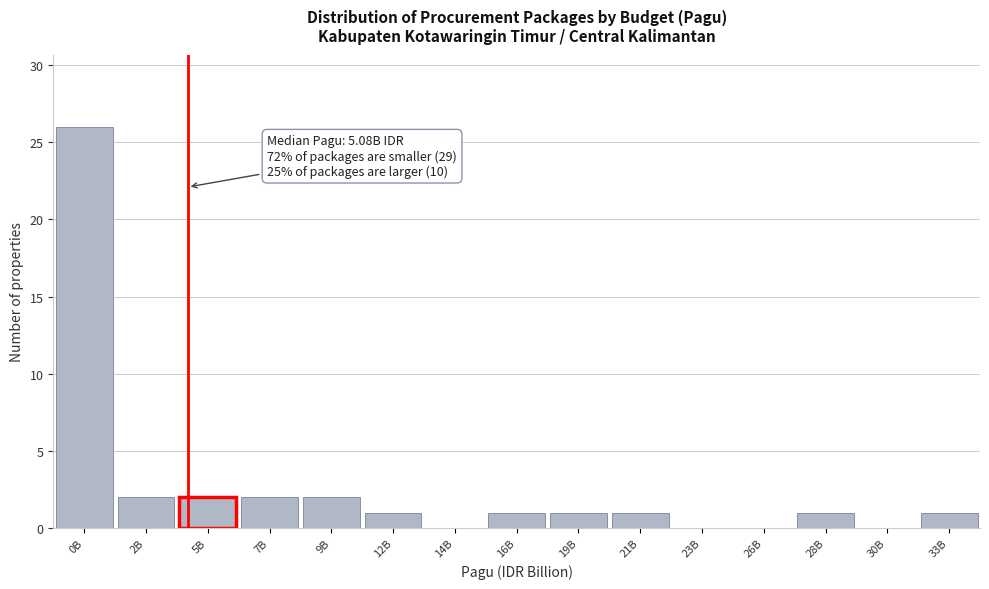

Reading left to right, what are all the values shown in this chart?

0B=26	2B=2	5B=2	7B=2	9B=2	12B=1	14B=0	16B=1	19B=1	21B=1	23B=0	26B=0	28B=1	30B=0	33B=1